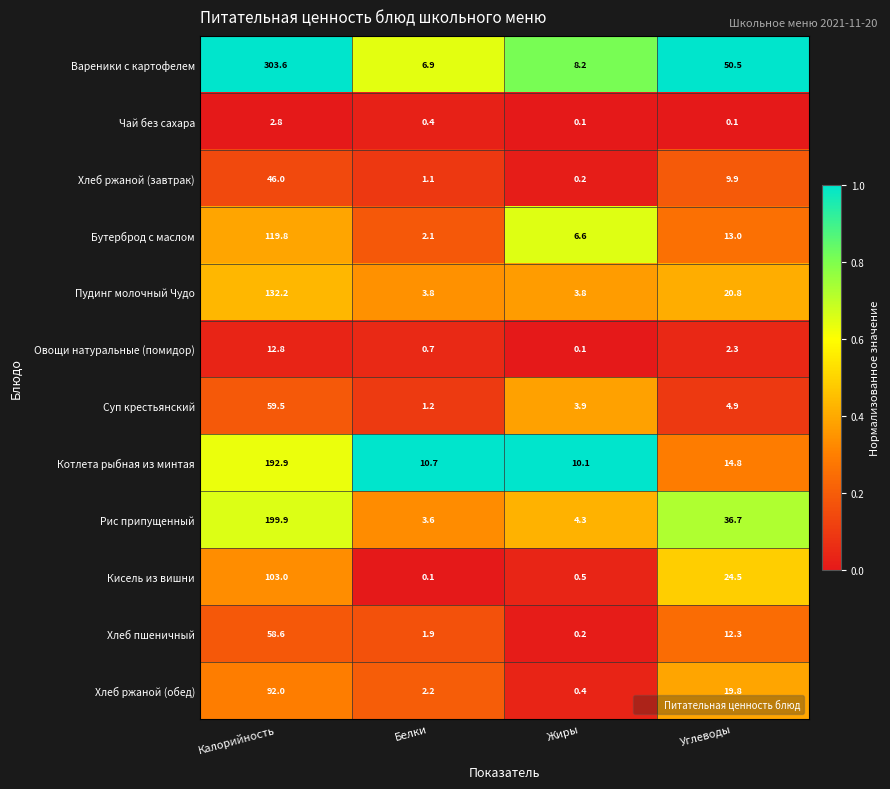

Between Белки and Жиры, which series saw the biggest shift?

Бутерброд с маслом